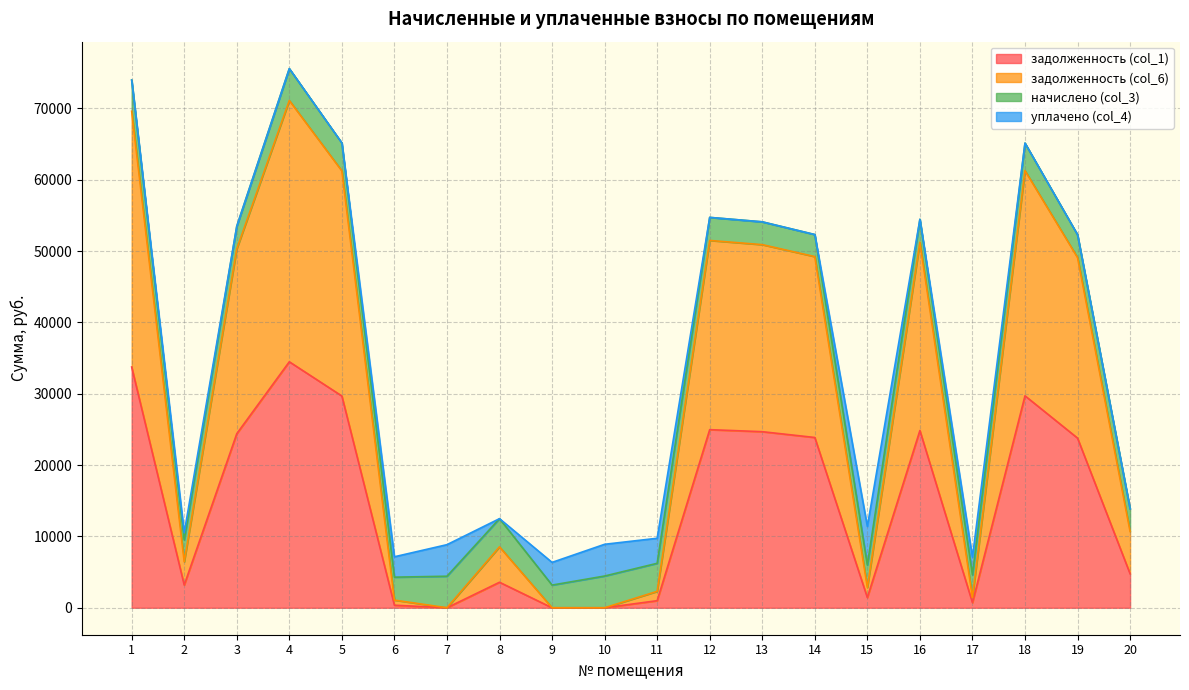

What is the total value across all series at 11?

9742.8